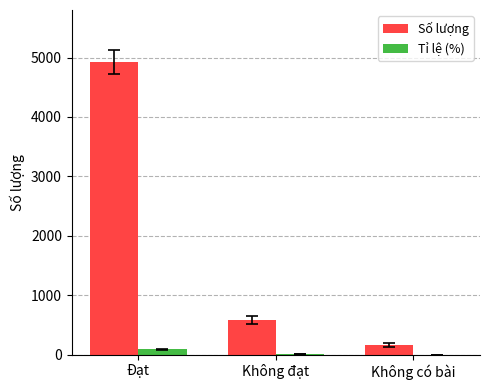

Which series changed the most between Đạt and Không đạt?

Số lượng